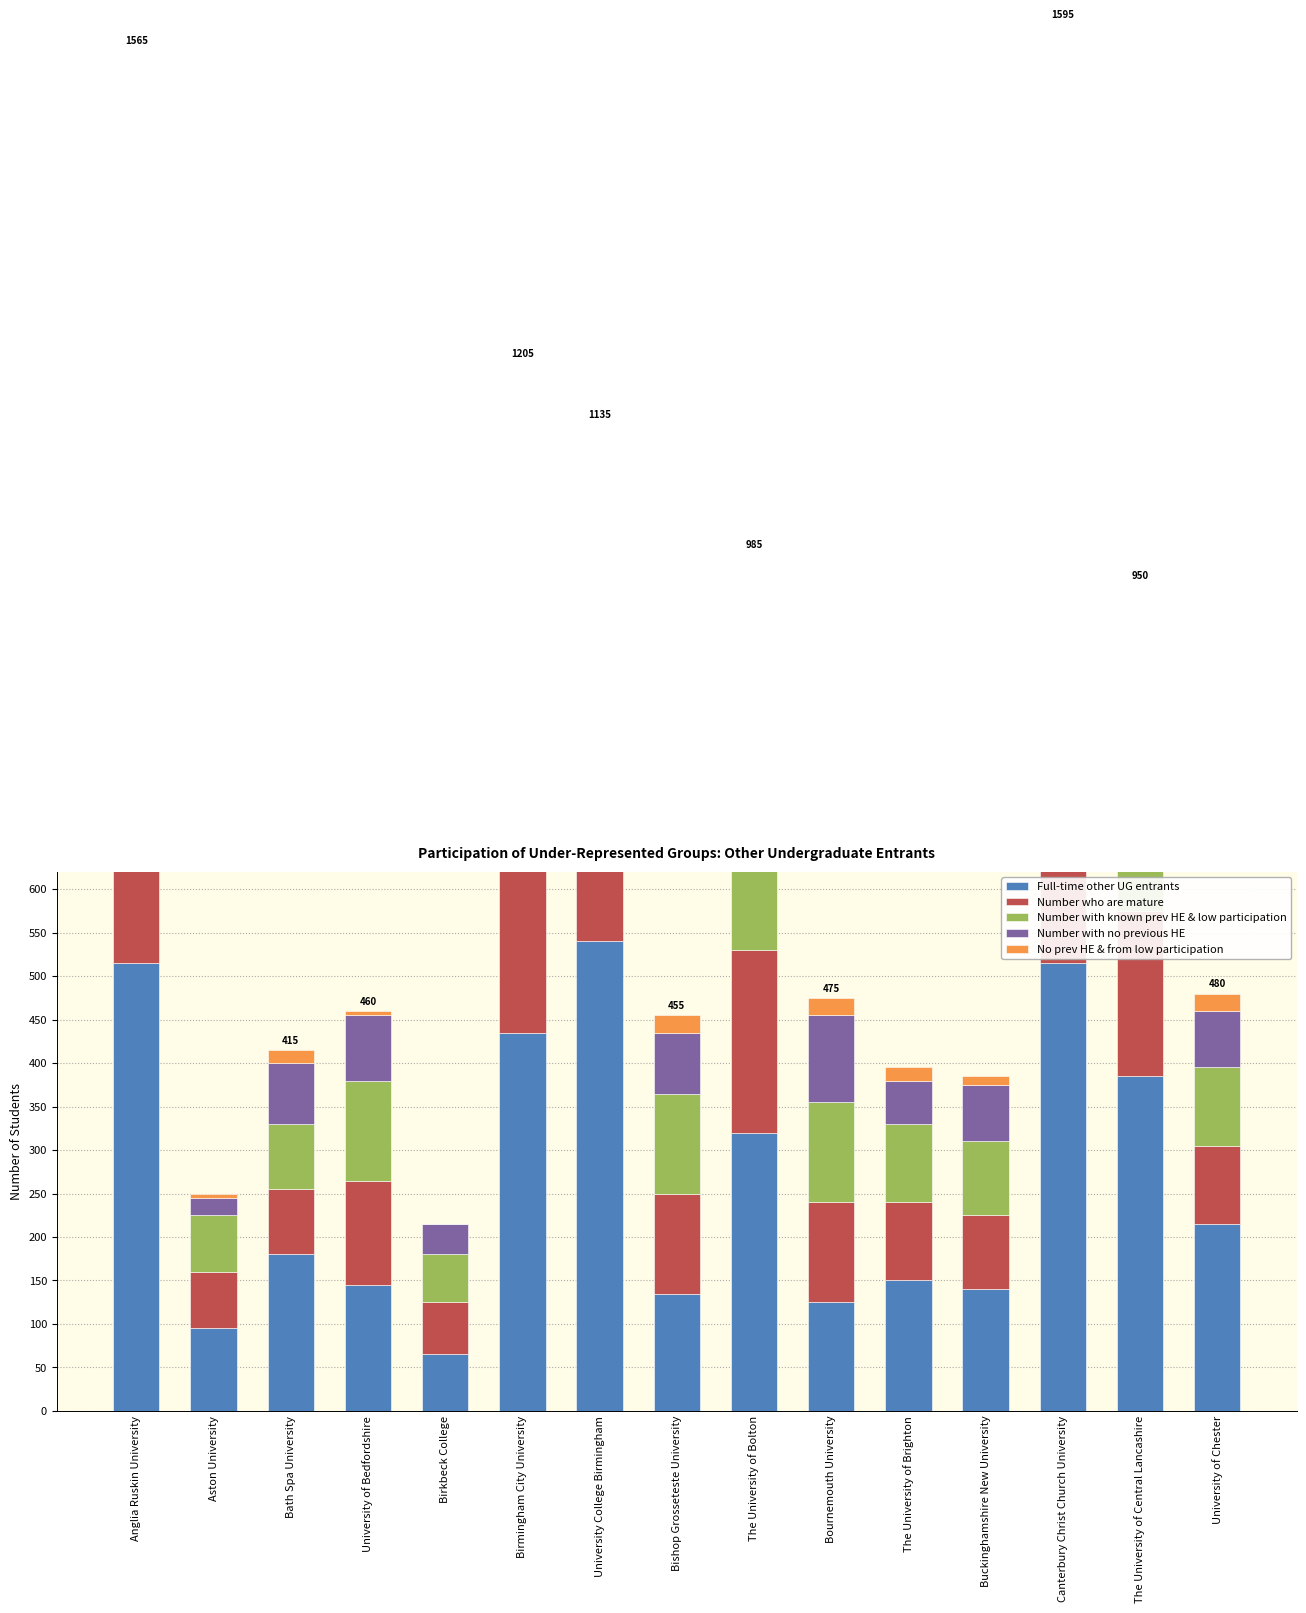

Read the Number who are mature value at Birmingham City University, to the nearest 5.

305